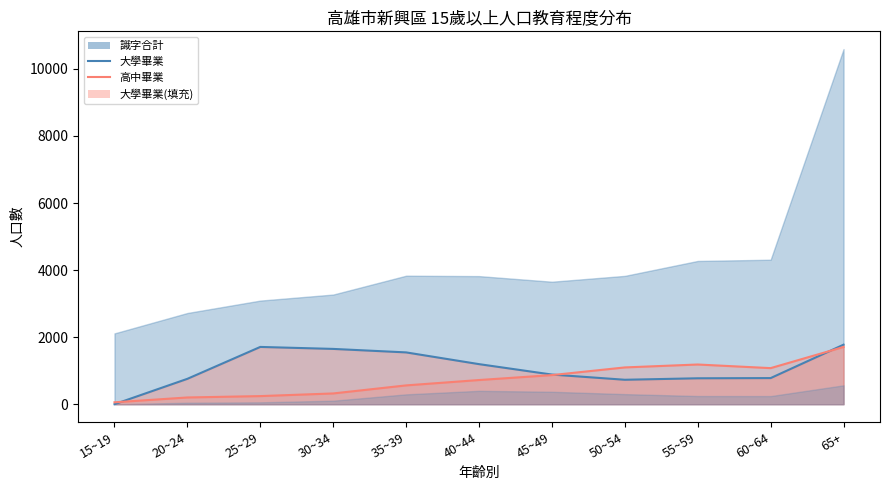

In 高中畢業線, how many points are higher than both neighbors (excluding endpoints)?

1